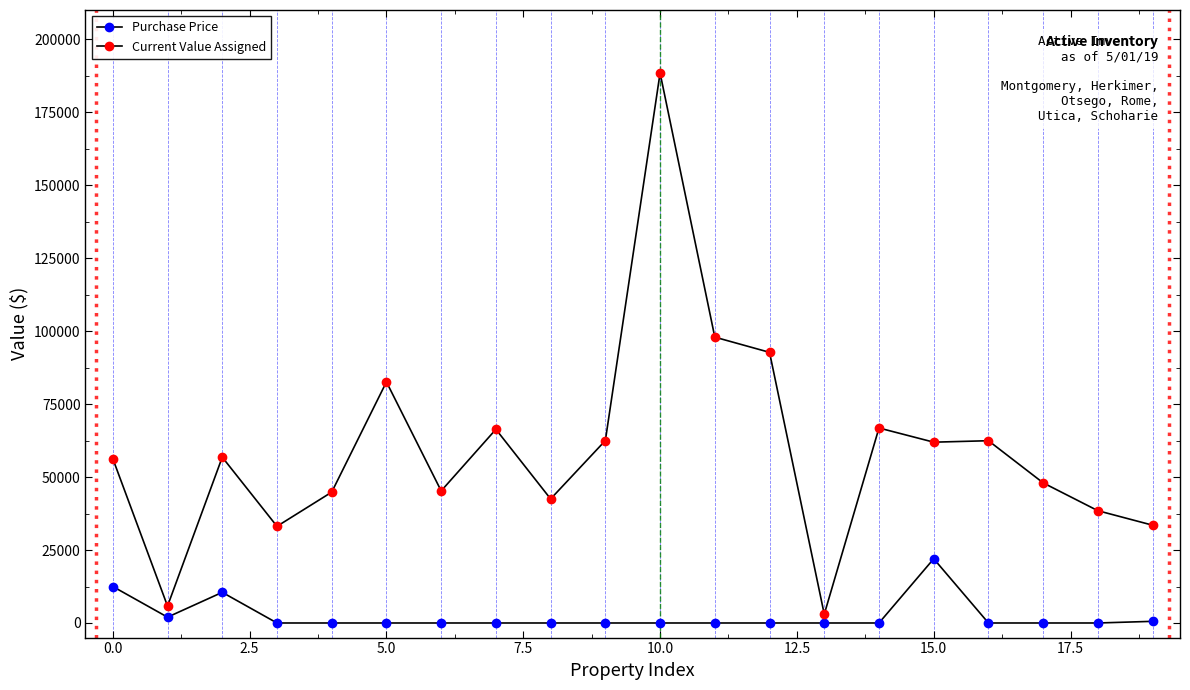

Does the chart have visible grid lines?

No